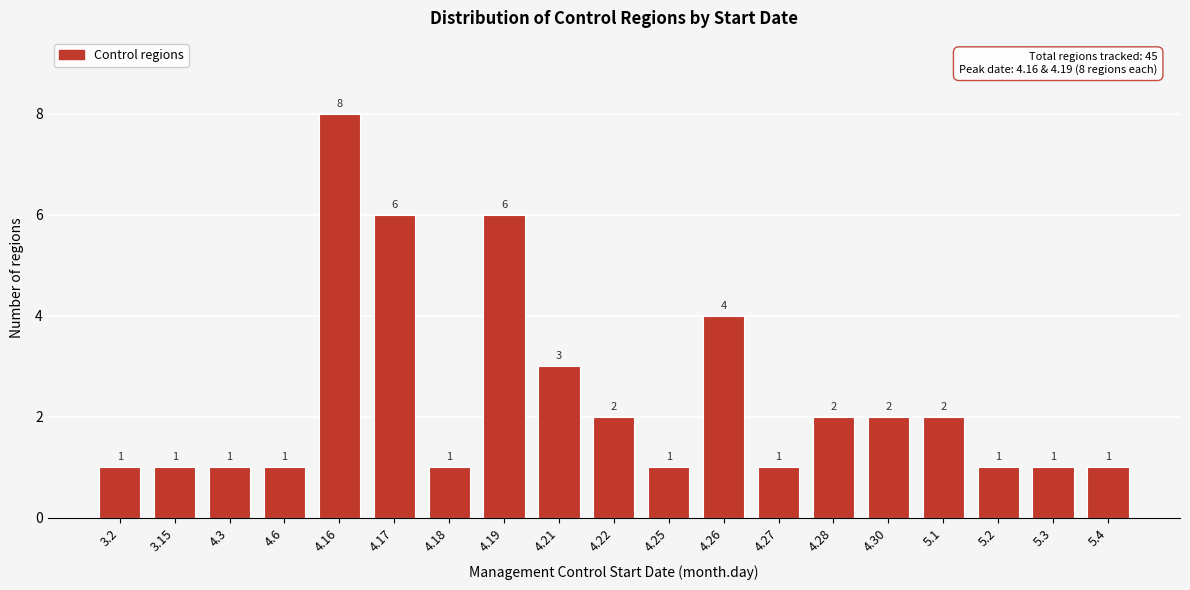

Reading right to left, transcribe all the data shown in this chart.

1	1	1	2	2	2	1	4	1	2	3	6	1	6	8	1	1	1	1